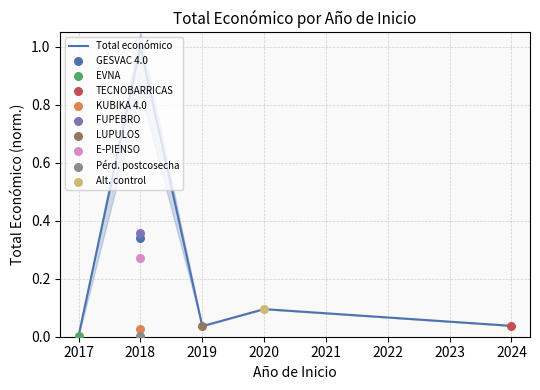

True or false: Total económico has a value of 0.1 at 2020.

True